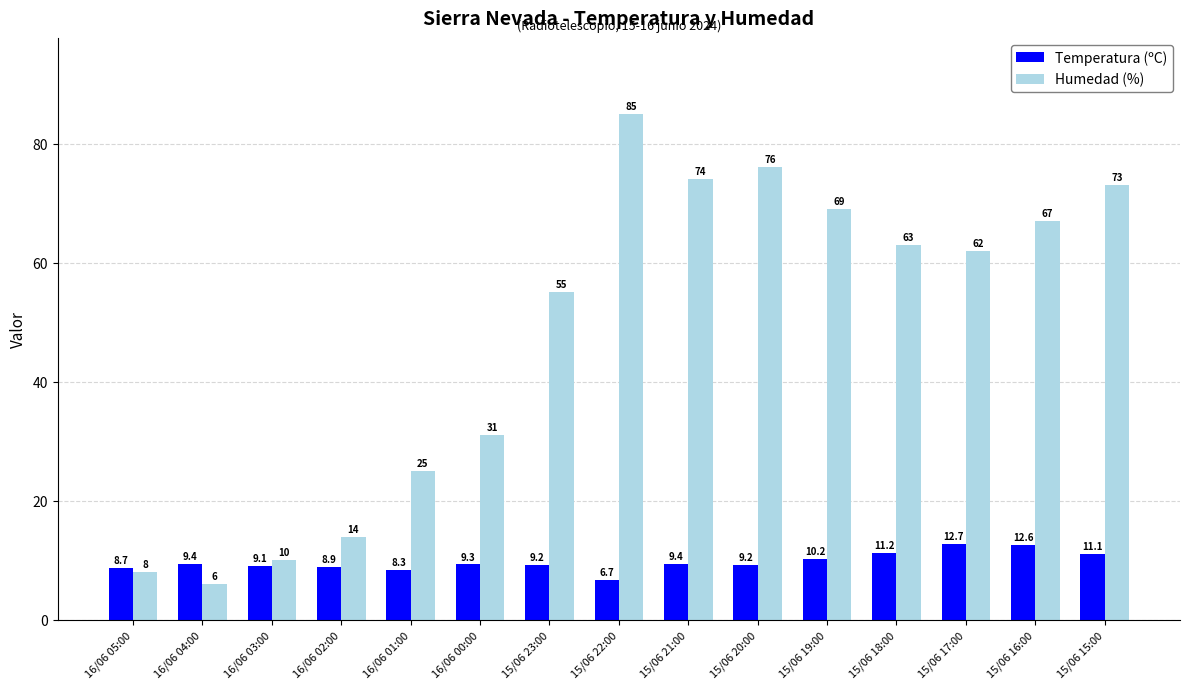

At which category is the sum across all series the highest?

15/06 22:00